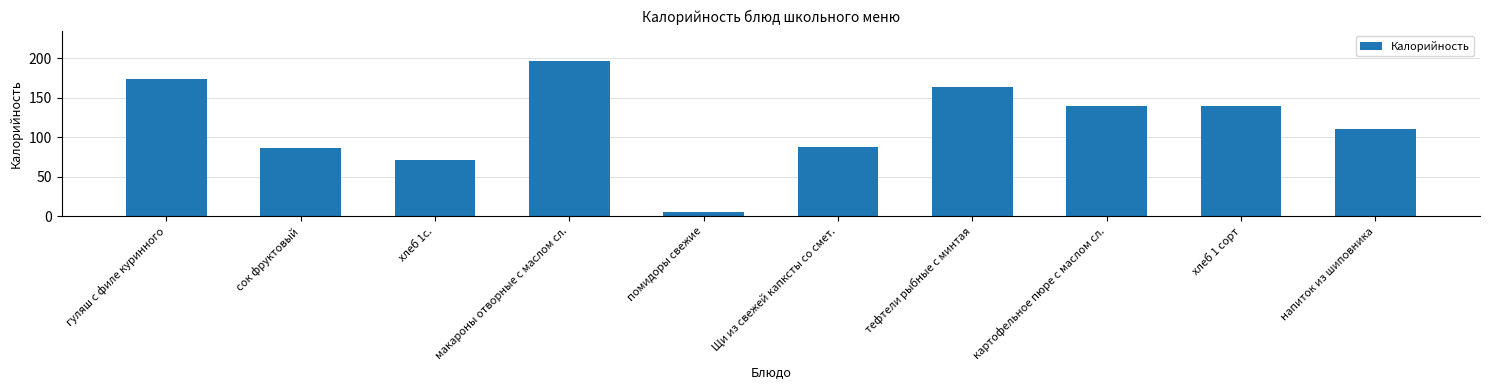

What position from the right is картофельное пюре с маслом сл.?

3